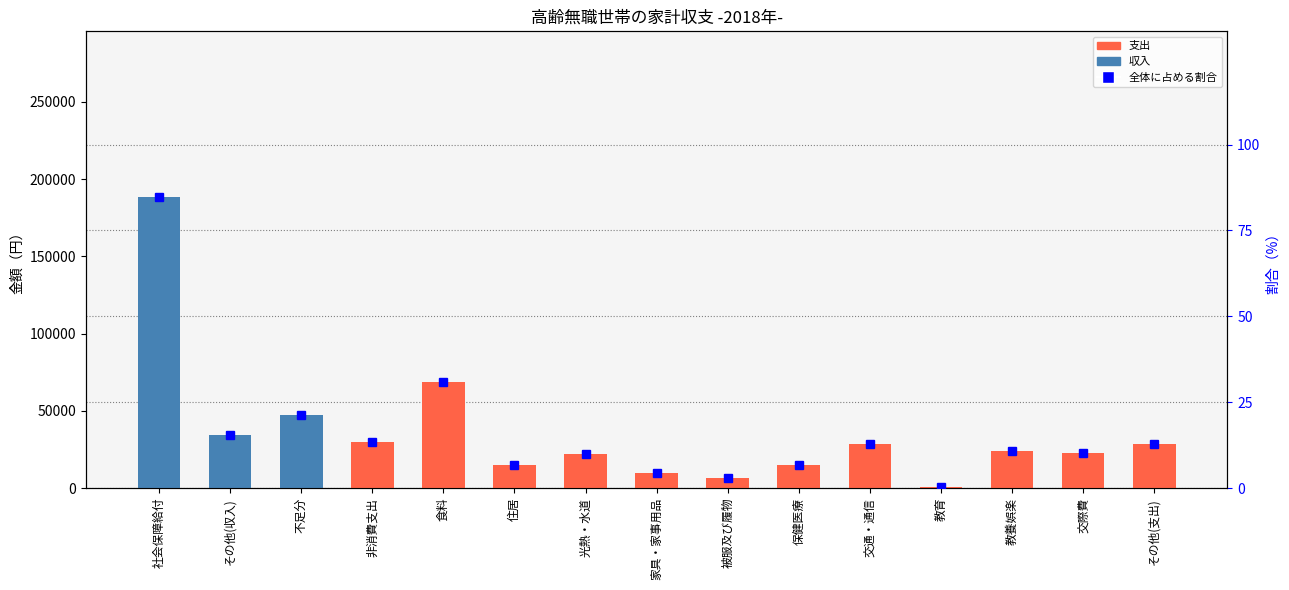

Between 交通・通信 and その他(支出), which series saw the biggest shift?

支出